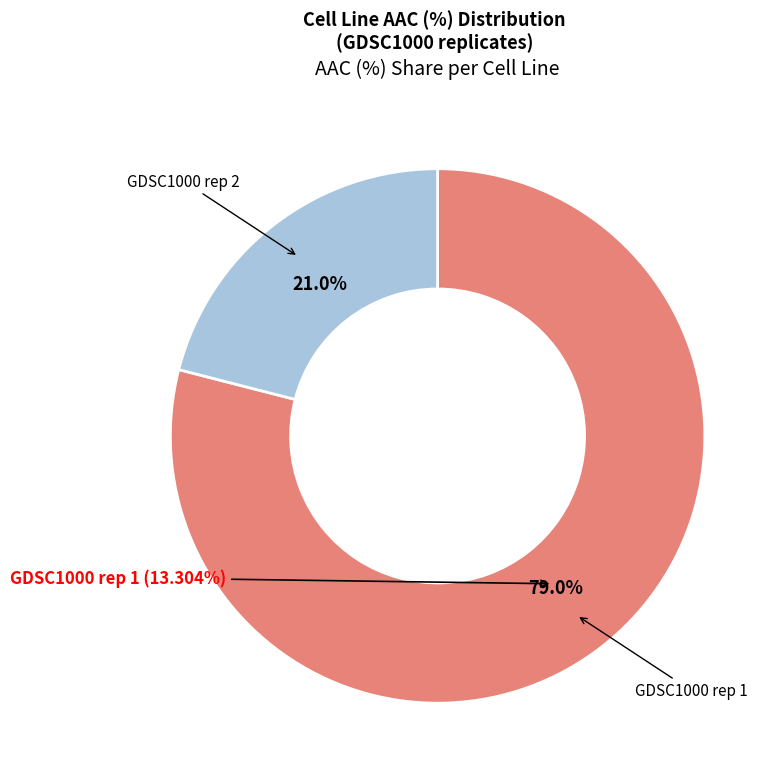

Is the sum of GDSC1000 rep 1 and GDSC1000 rep 2 greater than half?

Yes